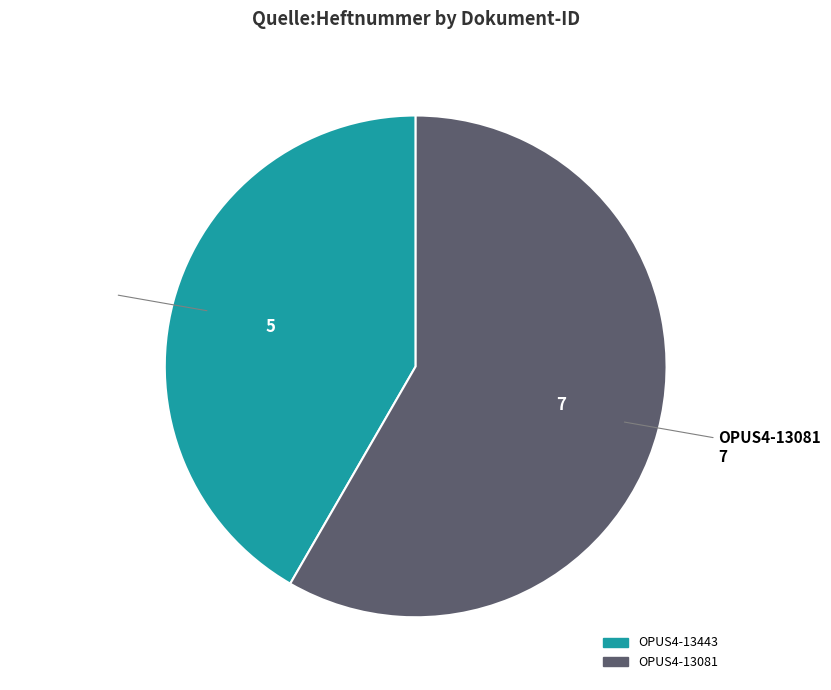

Which slice is the largest?

OPUS4-13081